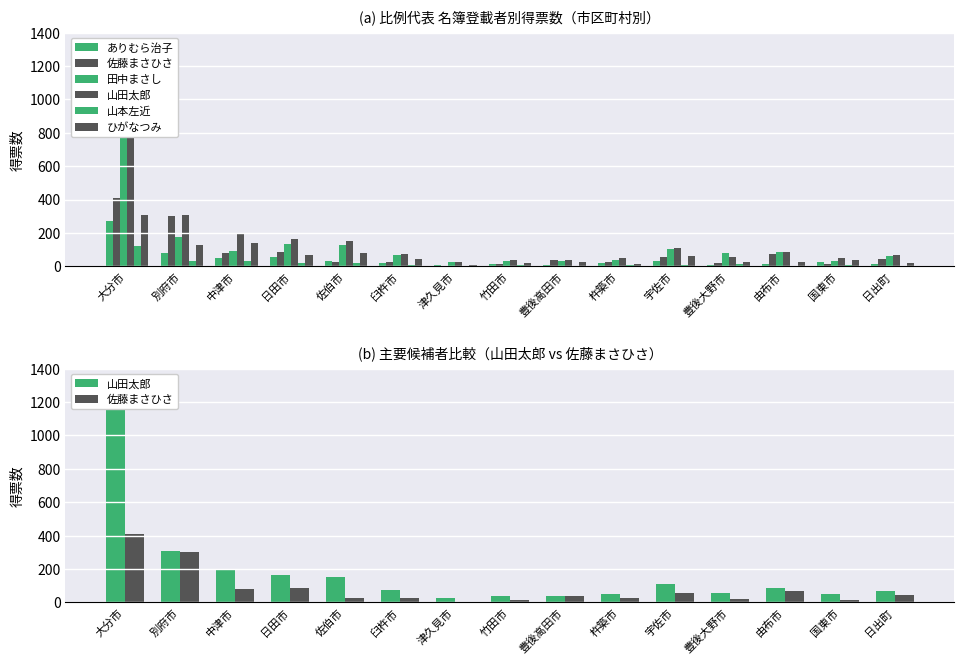

Which series has the largest total across all categories?

山田太郎